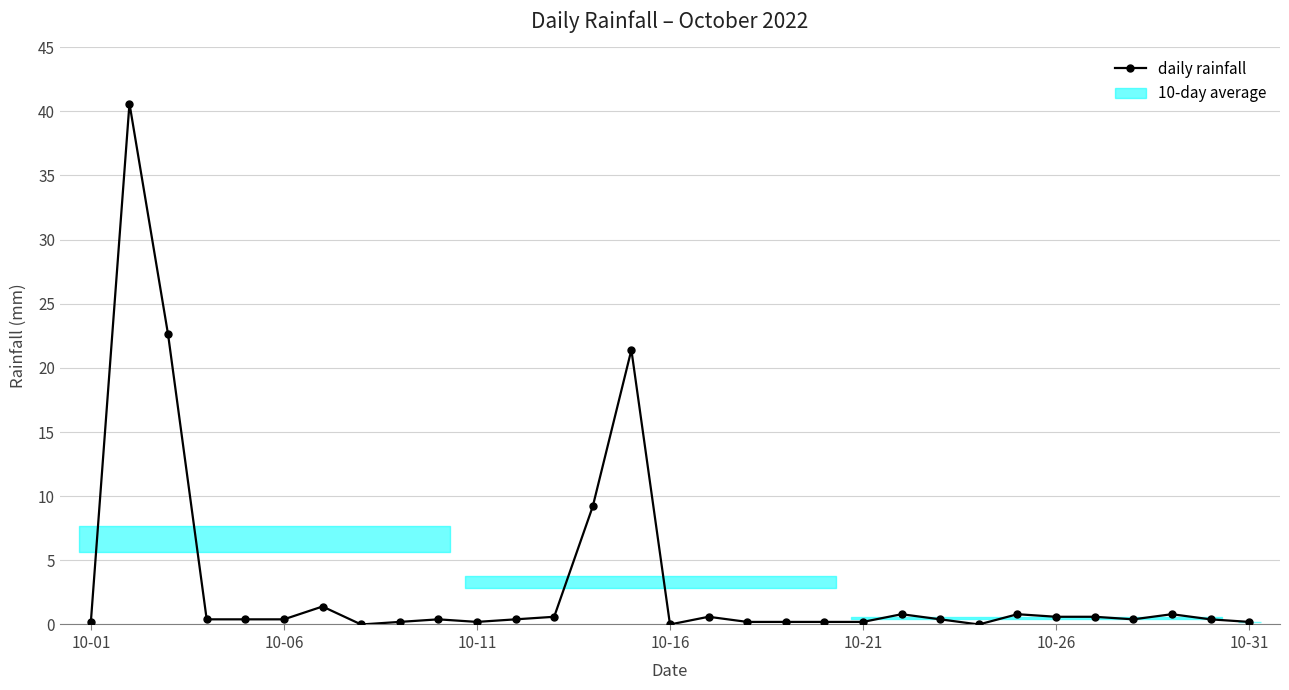

What is the greatest value displayed?

40.6